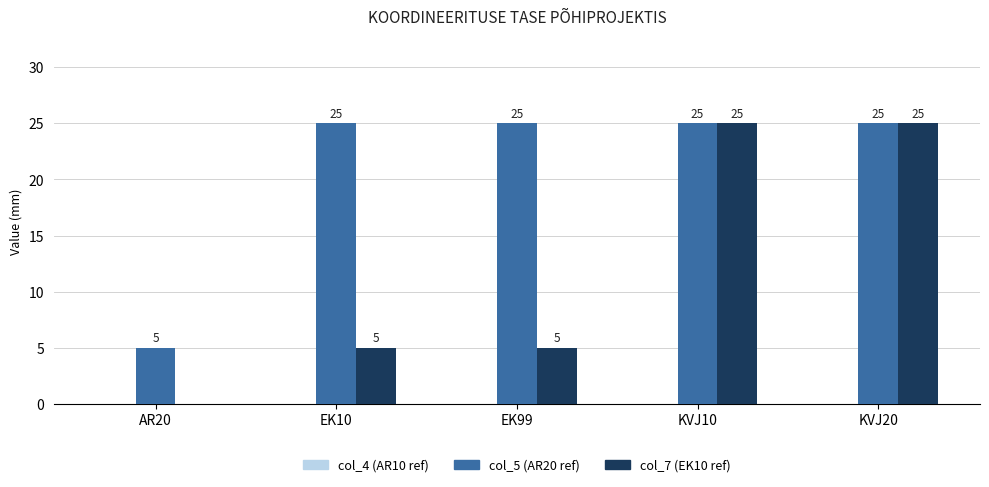

Between EK99 and KVJ20, which series saw the biggest shift?

col_7 (EK10 ref)